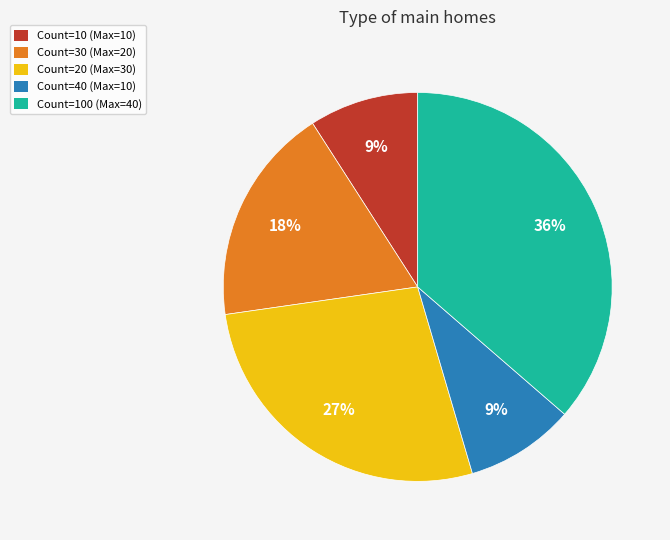

Count the number of slices in the pie.

5